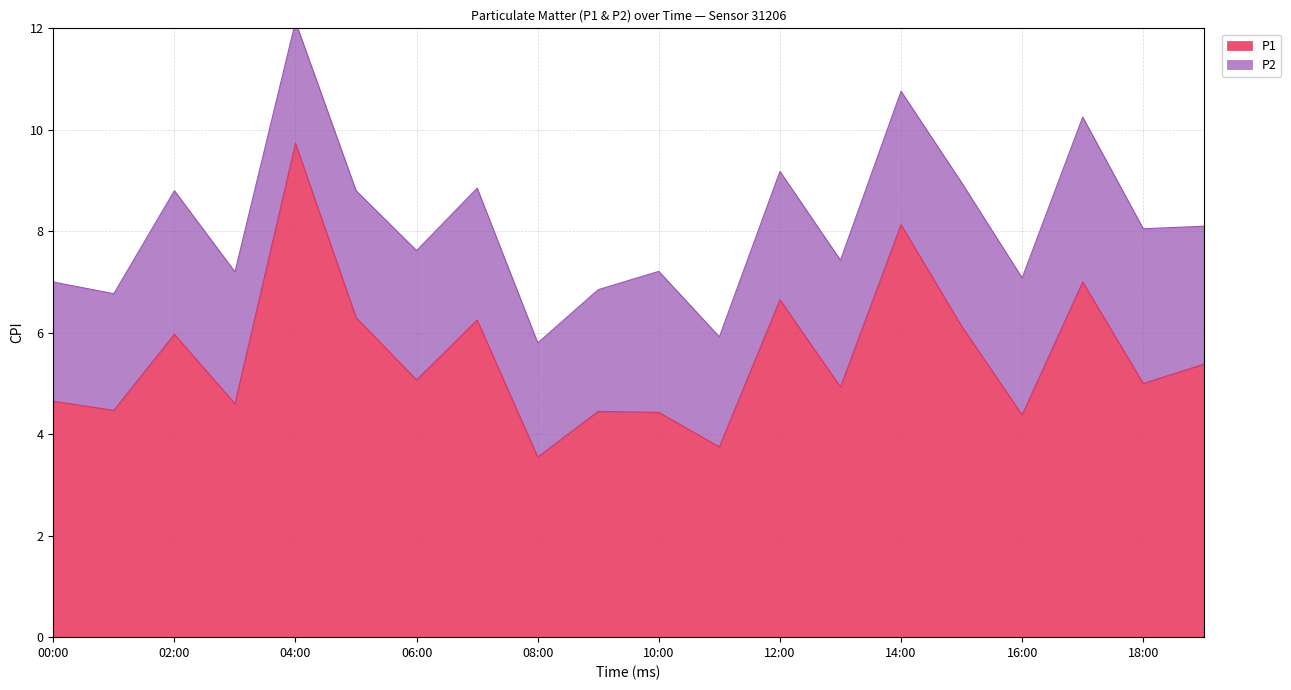

What is the approximate value at 00:00?

4.7